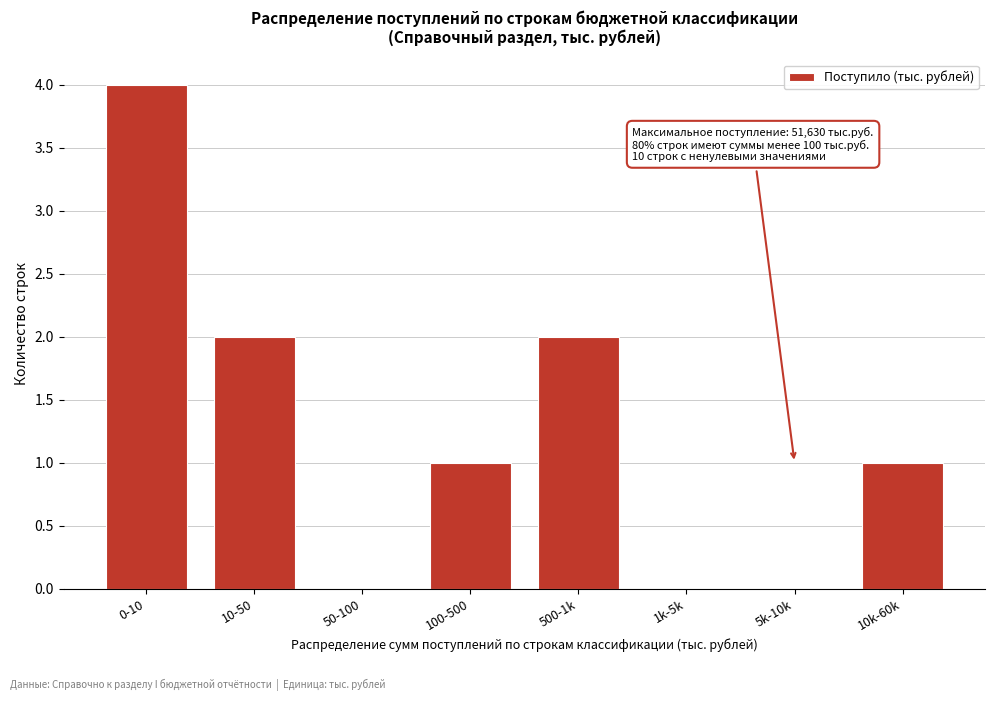

Reading left to right, list all the values displayed in this chart.

0-10=4	10-50=2	50-100=0	100-500=1	500-1k=2	1k-5k=0	5k-10k=0	10k-60k=1